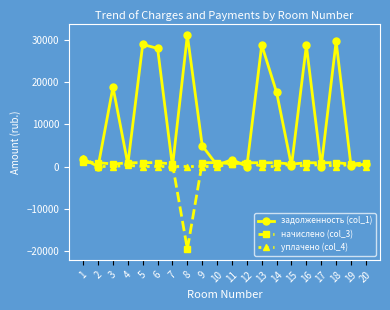

Where do задолженность (col_1) and начислено (col_3) first cross each other?

1 and 2